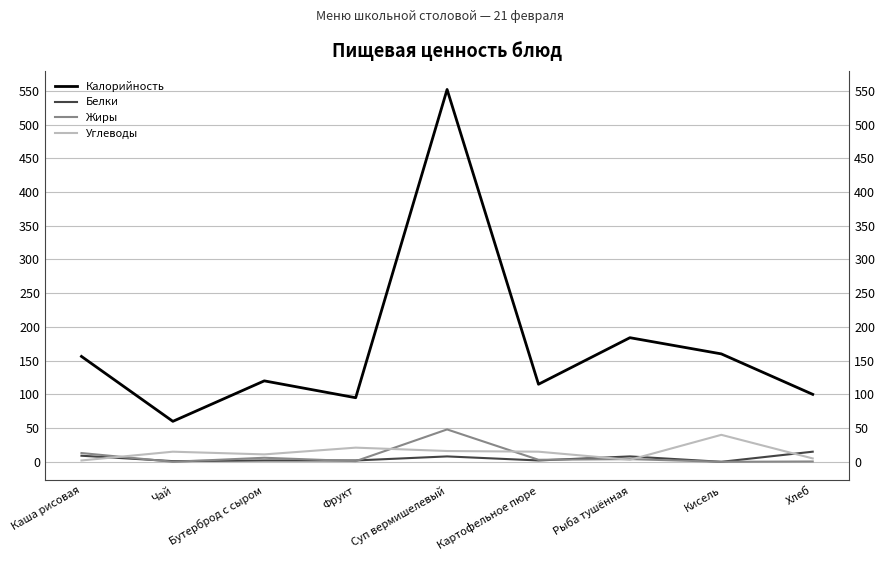

Is the value of Жиры at Каша рисовая greater than the value of Белки at Рыба тушённая?

Yes